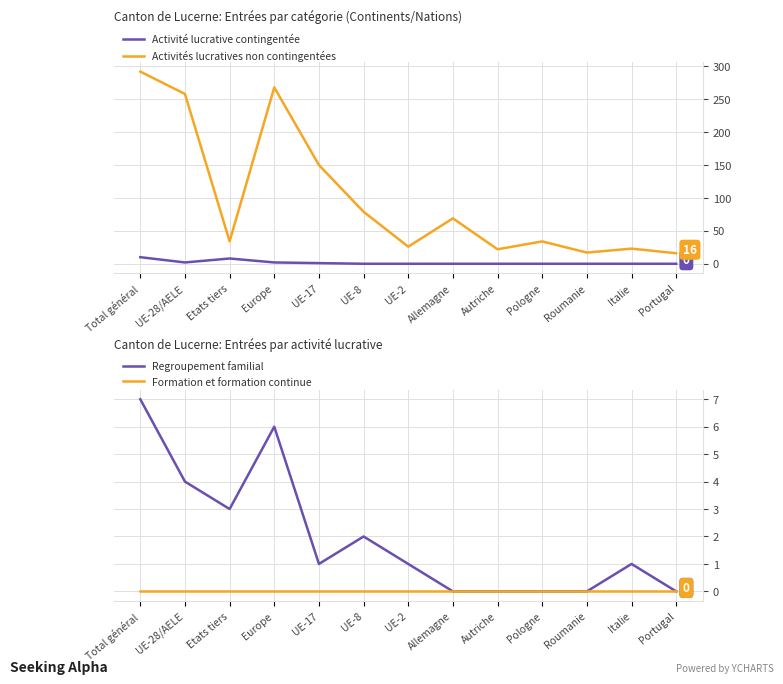

What is the total value across all series at Portugal?

16